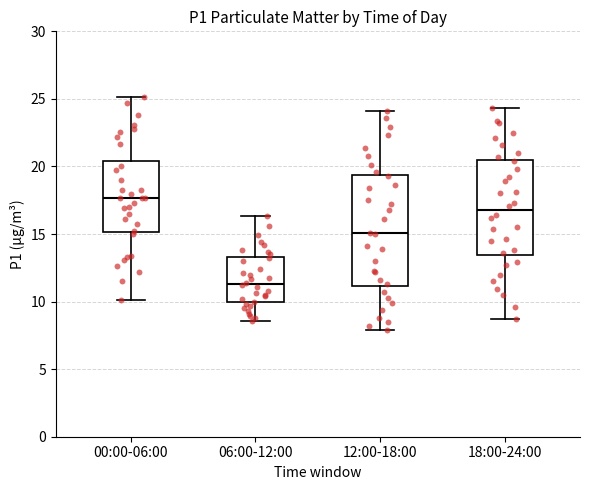

Where is the lower edge of the box for 18:00-24:00 on the y-axis? The values are not printed on the chart, so give them approximately, as read against the axis.

13.5